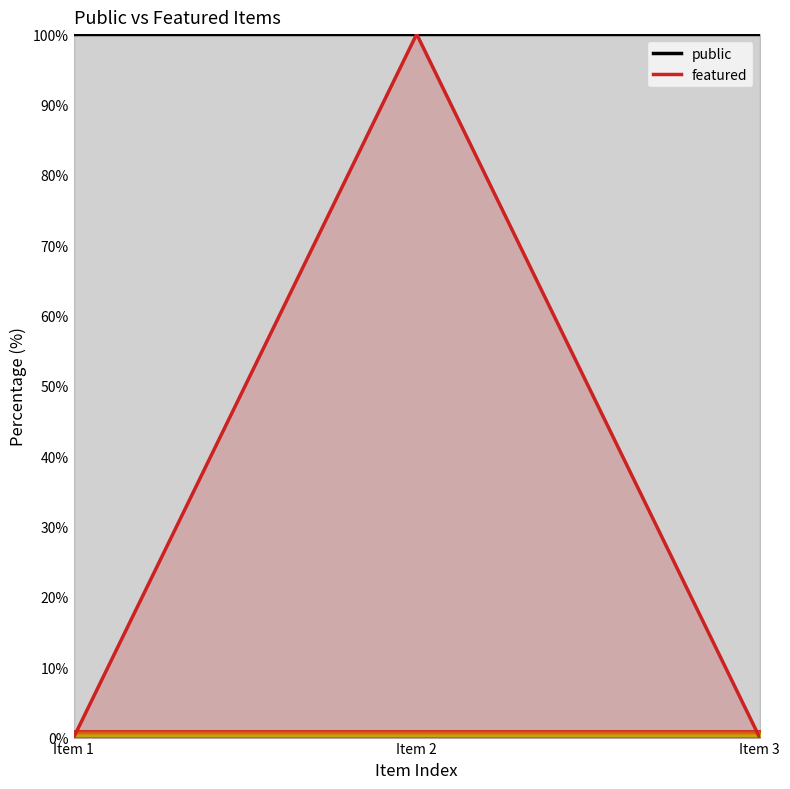

How many values are between 0 and 100?

3